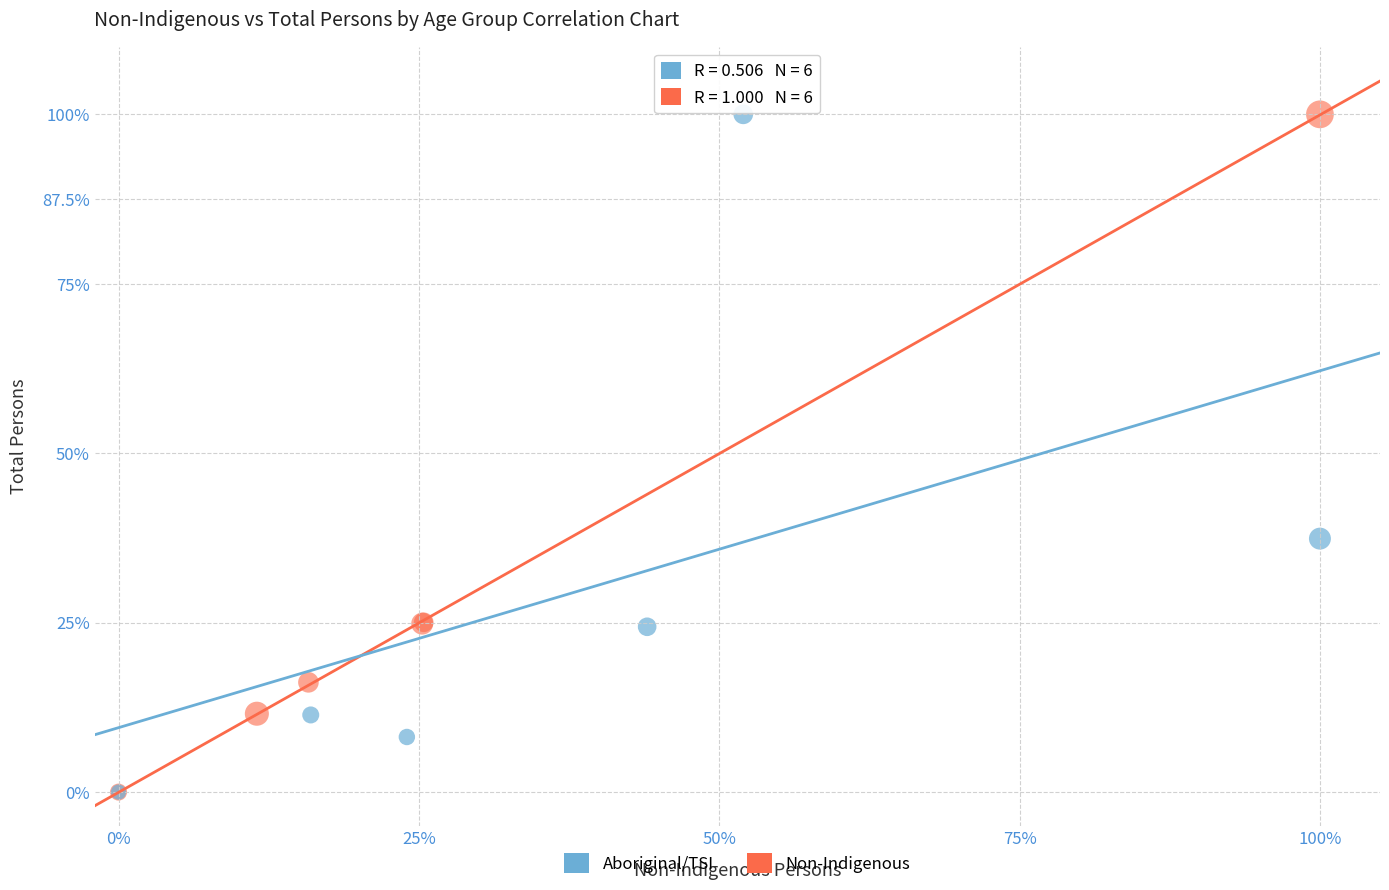

What are all the series names shown in the legend?

Aboriginal/TSI, Non-Indigenous